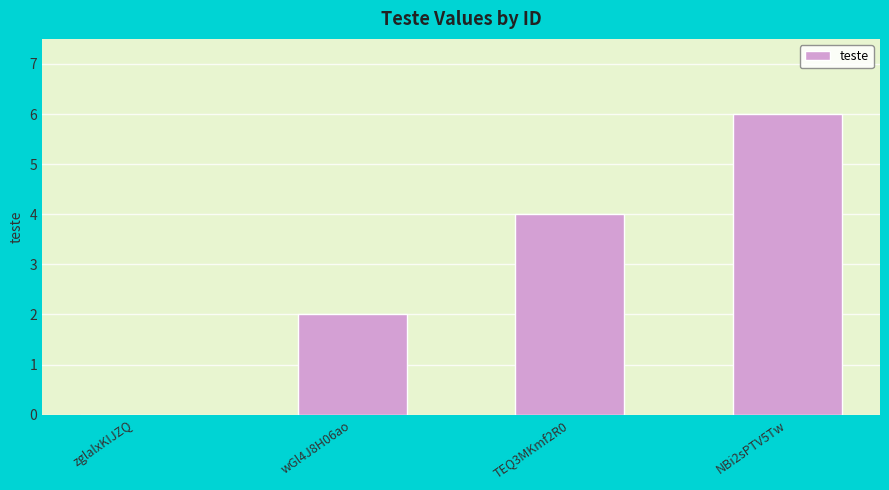

How many series are shown in this chart?

1